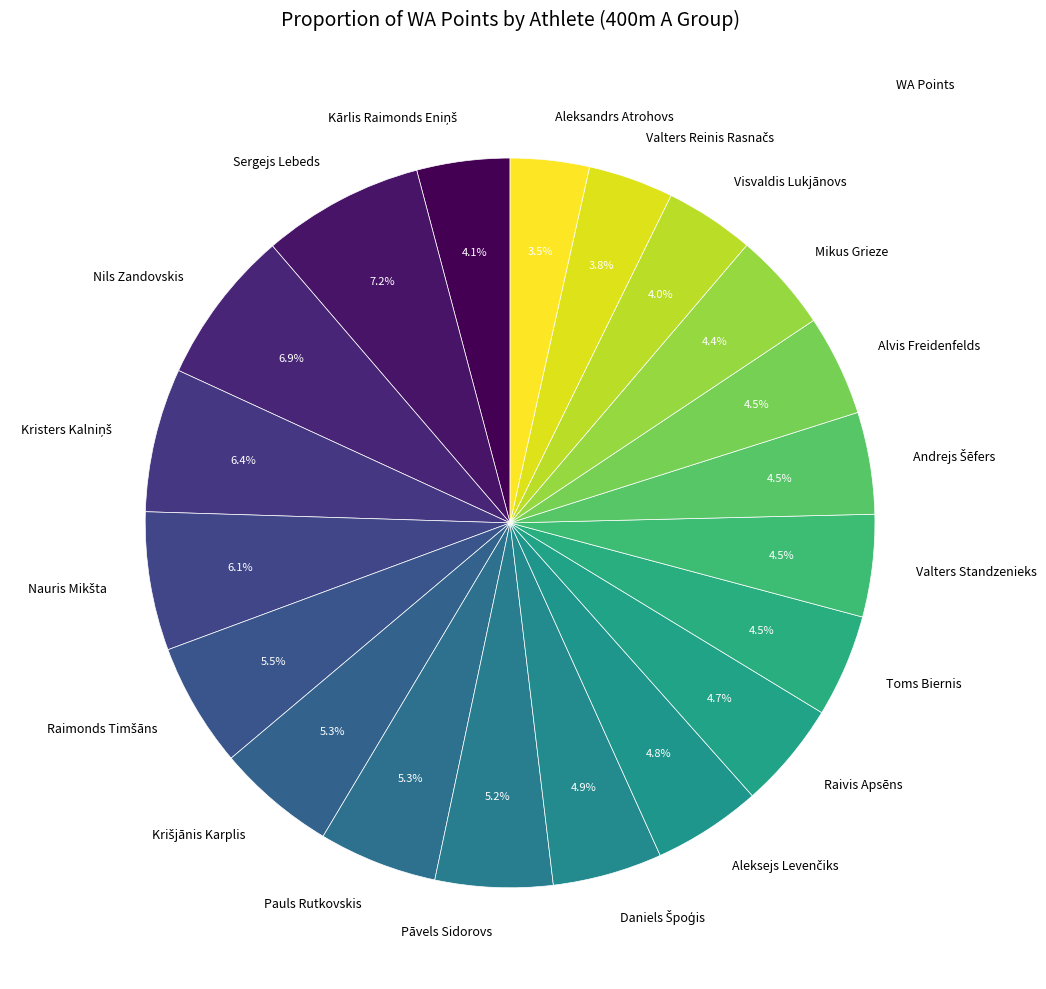

What is the total percentage of Raivis Apsēns and Visvaldis Lukjānovs?

8.7%